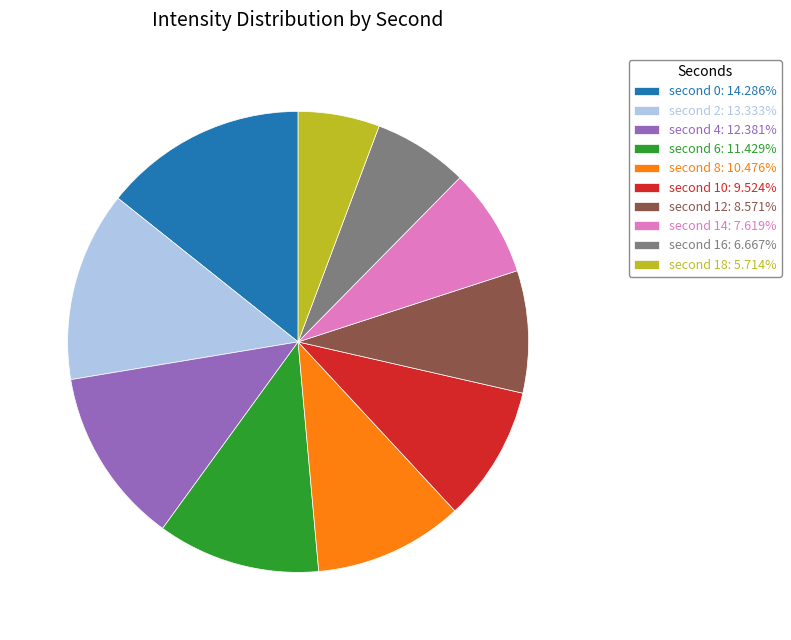

Is there any slice that represents more than half of the pie?

No